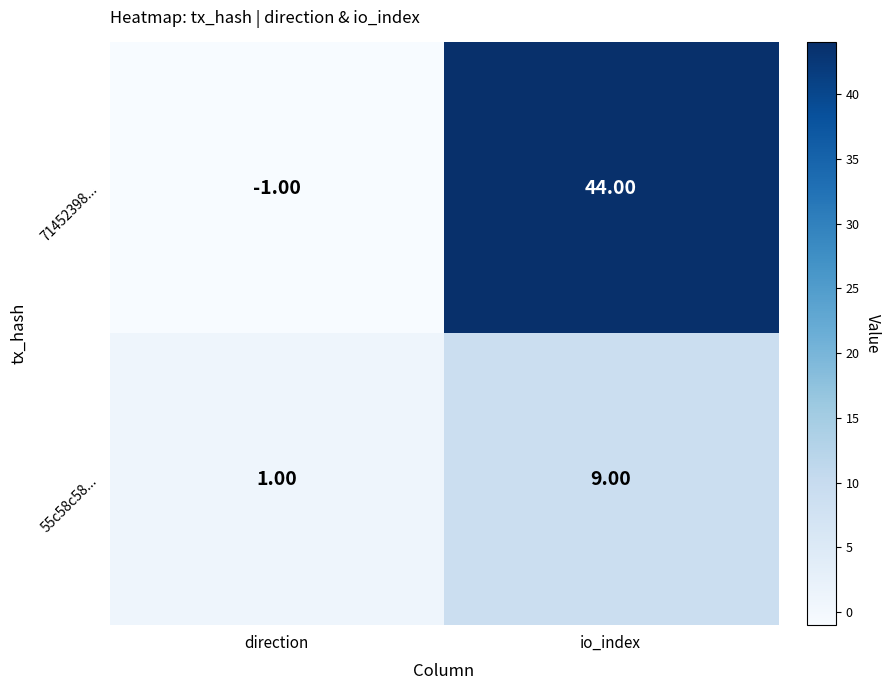

Where is 71452398... nearest to the value 21?

direction